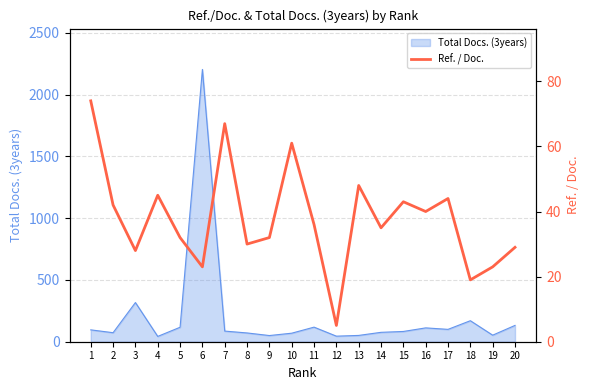

At which label does the data first exceed 36?

1